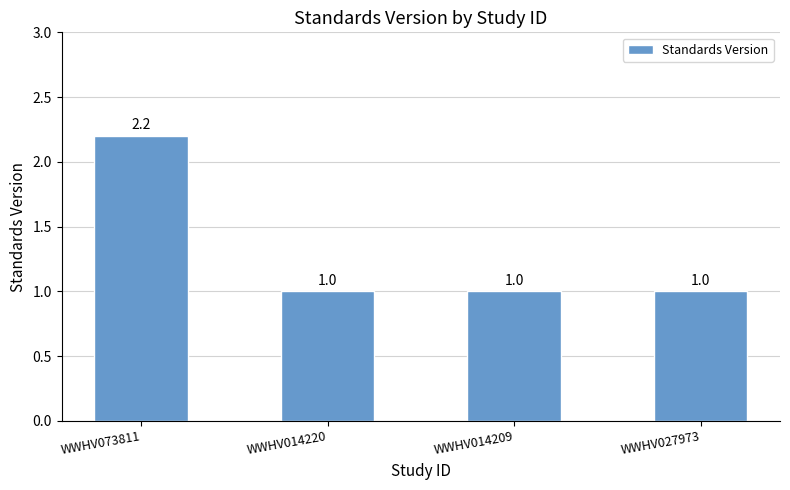

Count the number of data series in this chart.

1